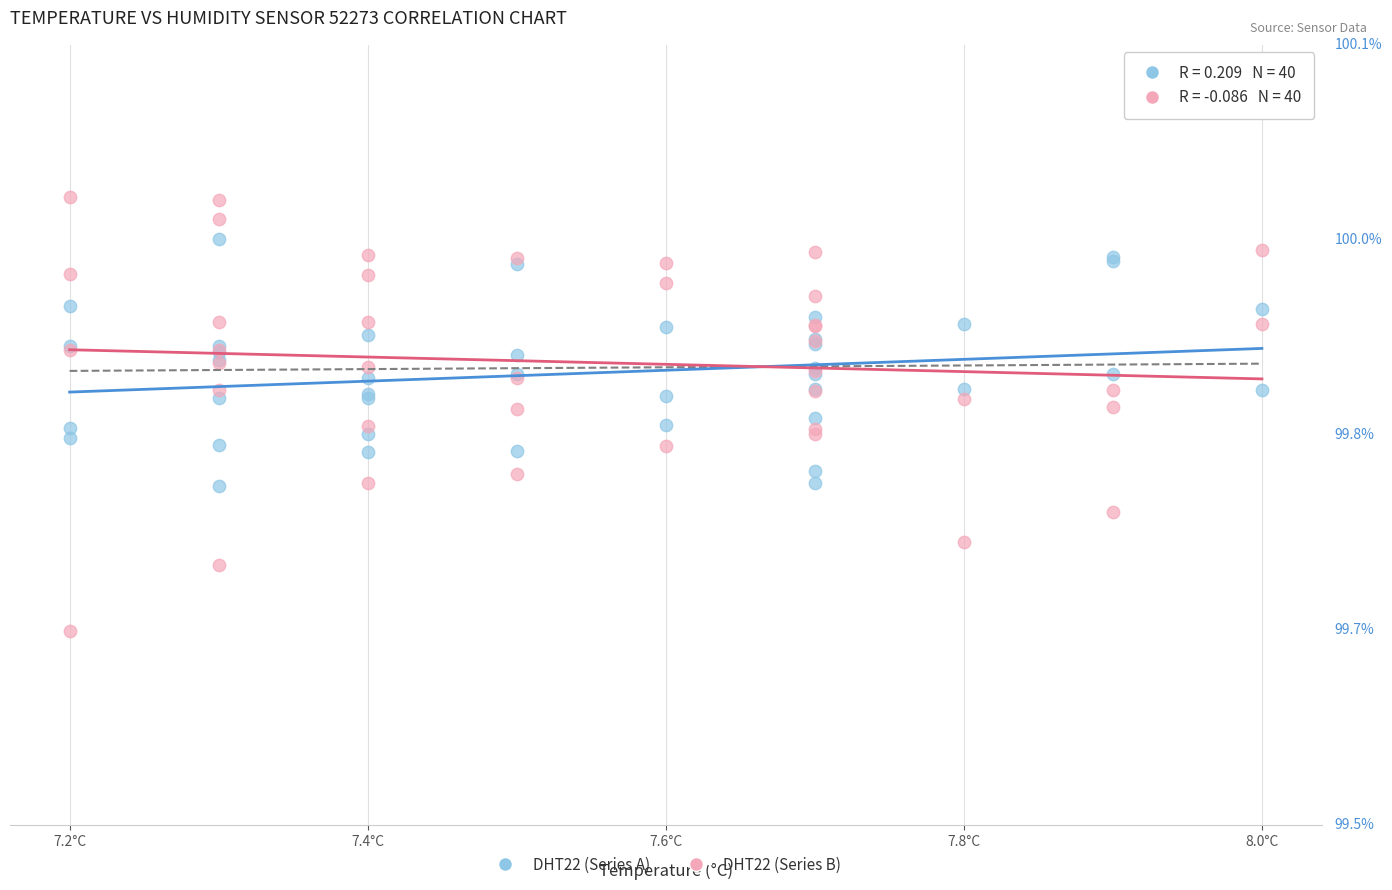

Which series reaches the minimum Y coordinate?

DHT22 (Series B)